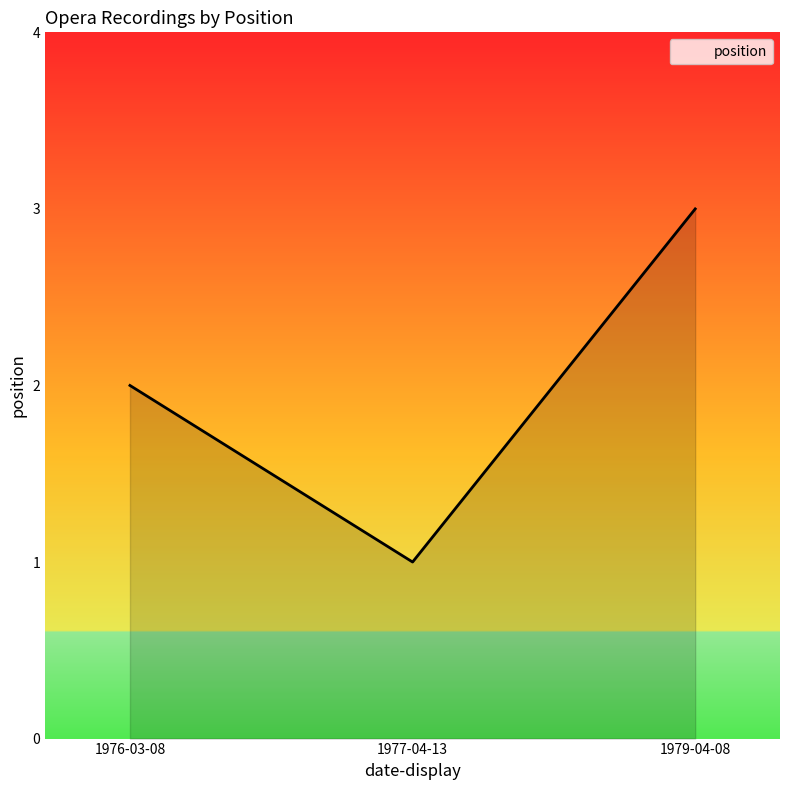

The value at 1977-04-13 is 0. True or false?

False